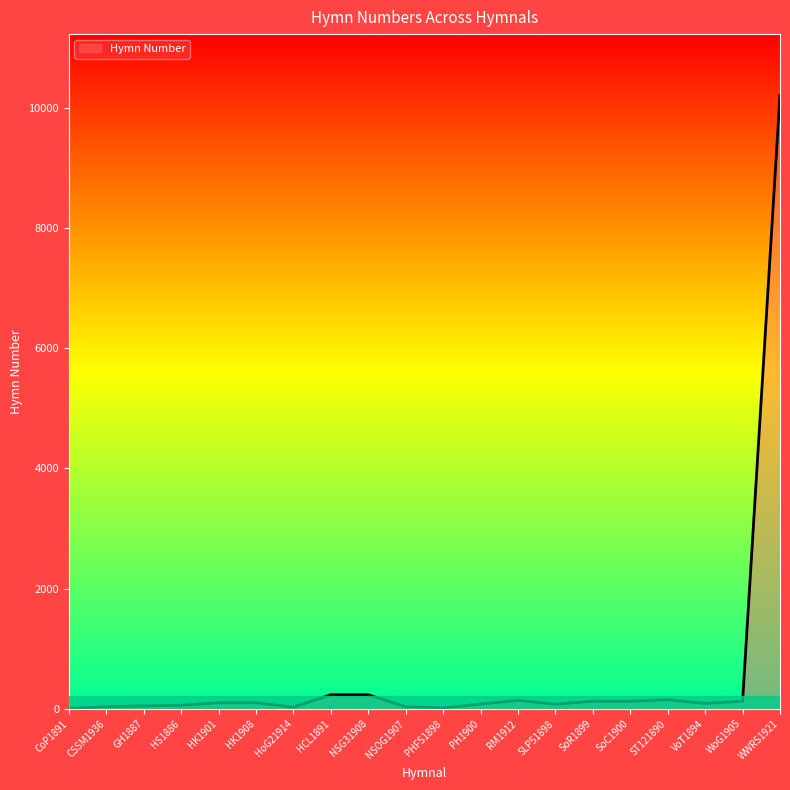

Which category has the highest value across all series?

WWRS1921